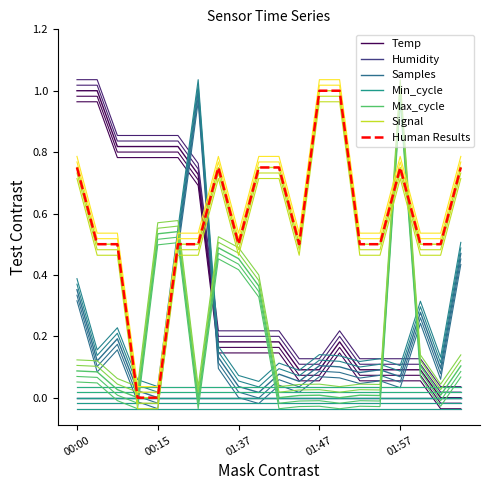

How many interior local valleys does the Samples series have?

7